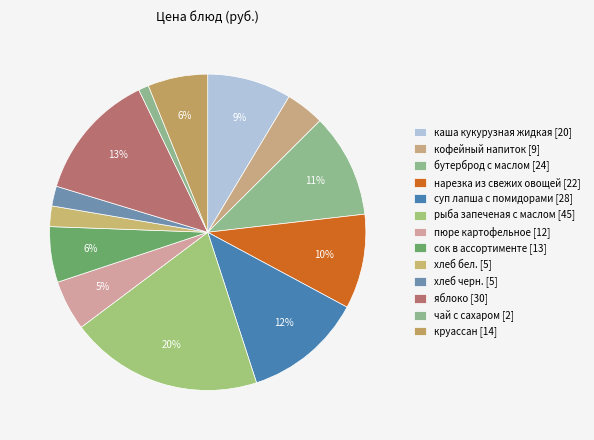

How much of the chart is everything except чай с сахаром?

99.0%